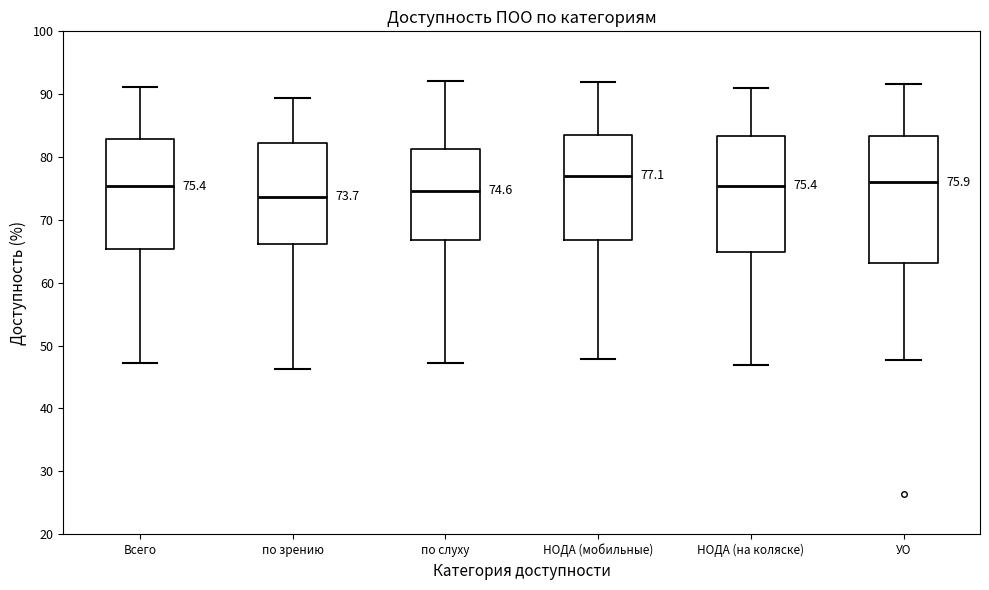

Comparing the boxes themselves (not the whiskers), which one is the tallest?

УО